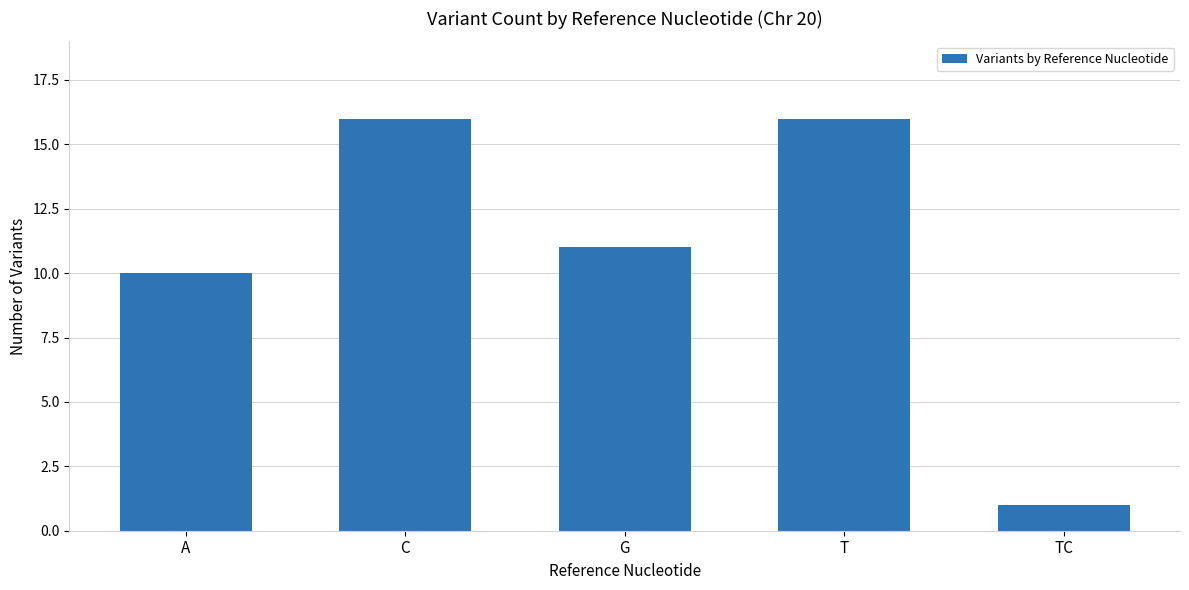

At which label is the value closest to 8?

A